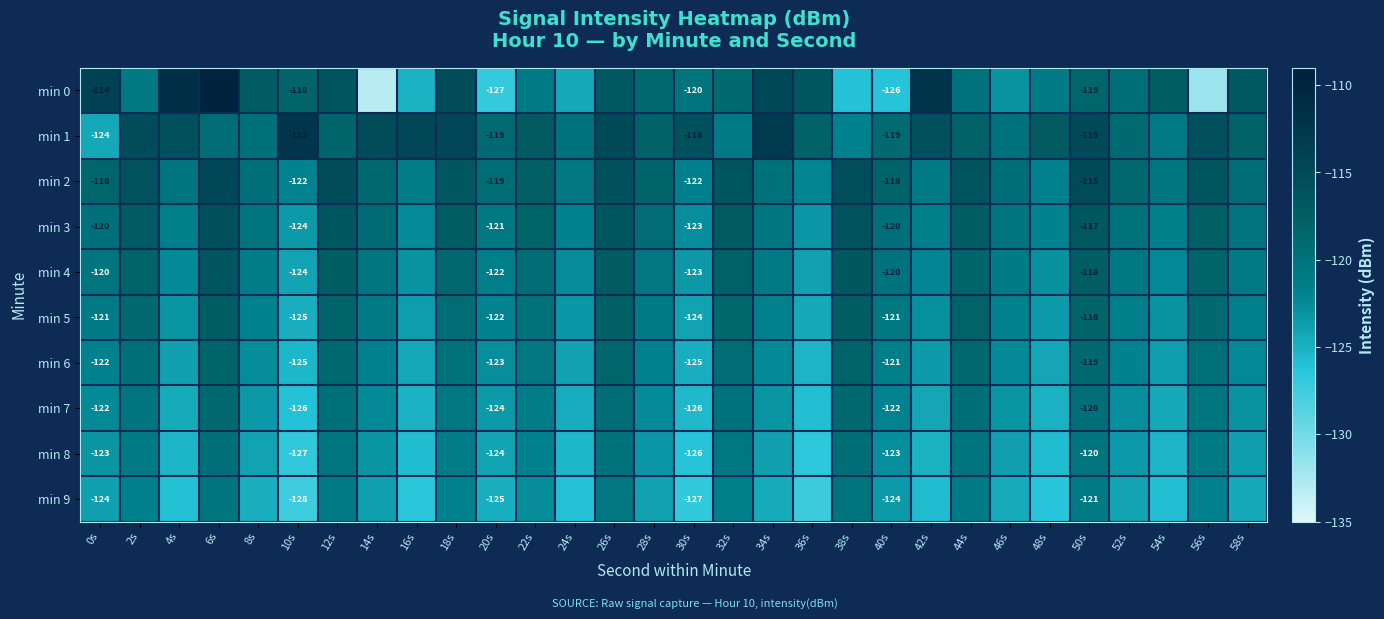

What is the total value across all series at 14s?

-1219.3